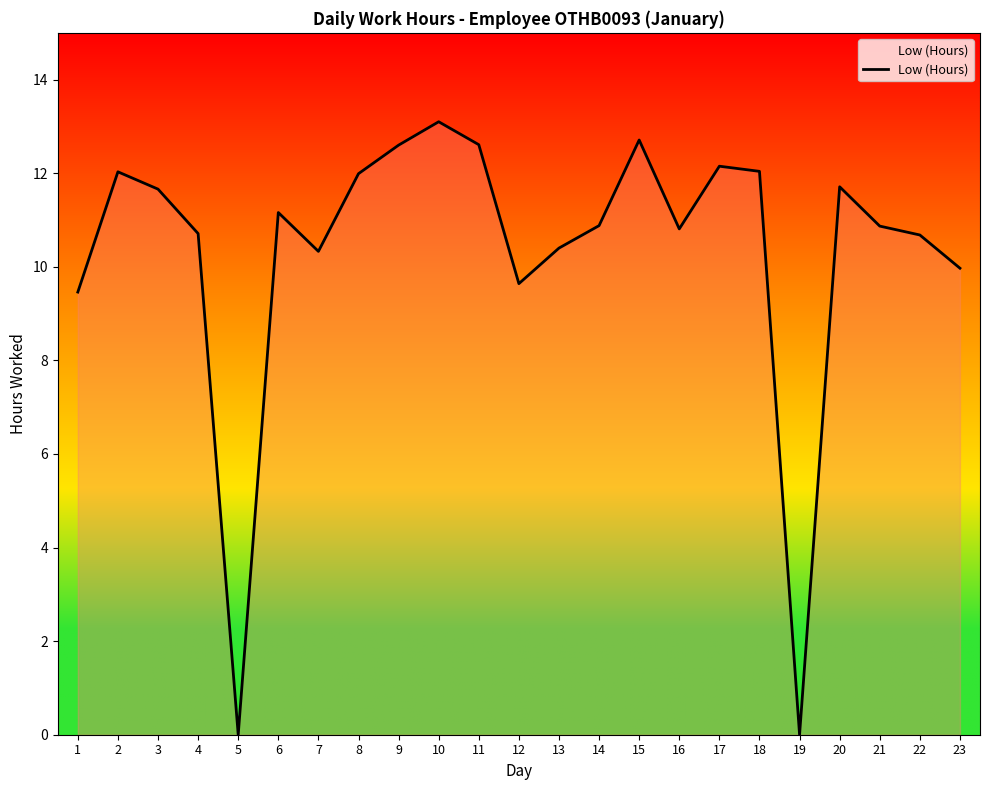

At which category does the chart reach its peak across all series?

10